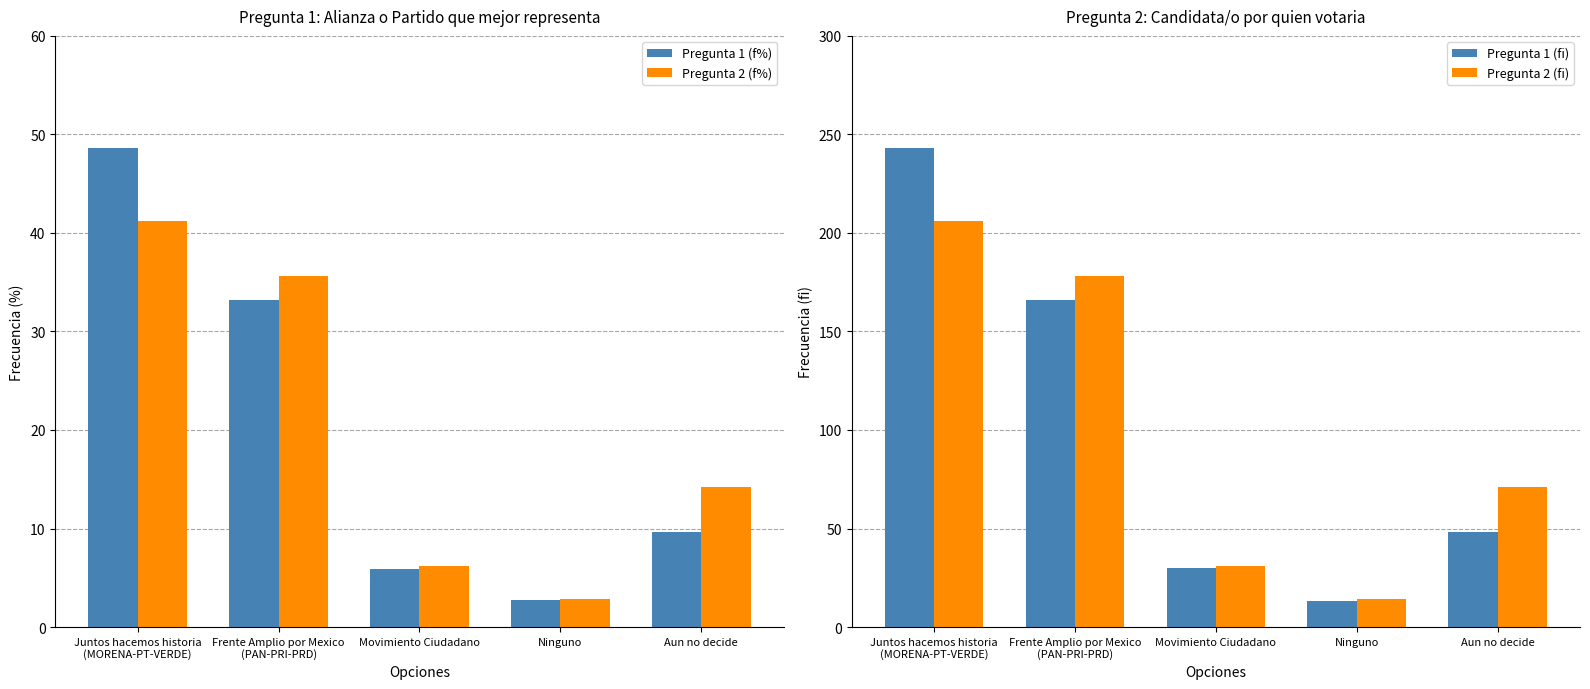

The Pregunta 1 (fi) series shows 48.0 at Aun no decide. True or false?

True